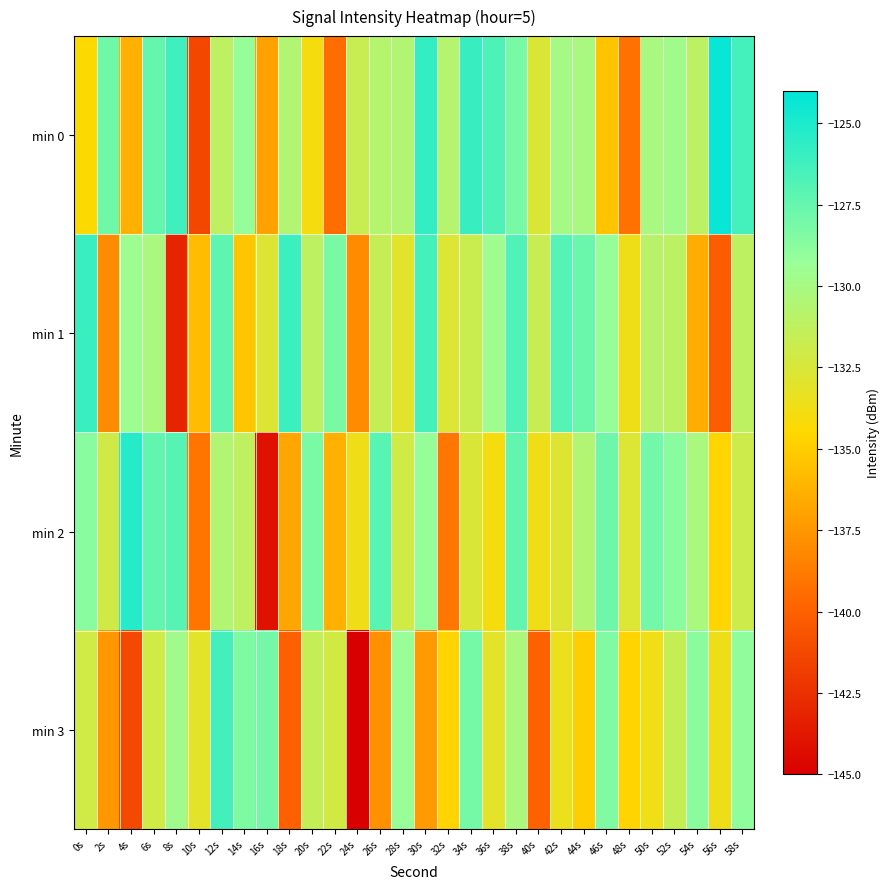

What is the spread (max minus min) of values at 32s?

8.3